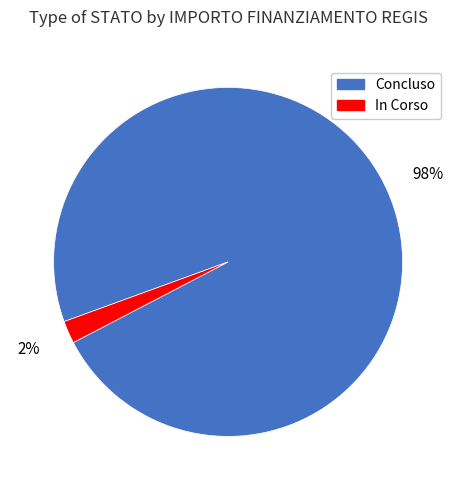

To the nearest percent, what percentage of the pie is In Corso?

2%